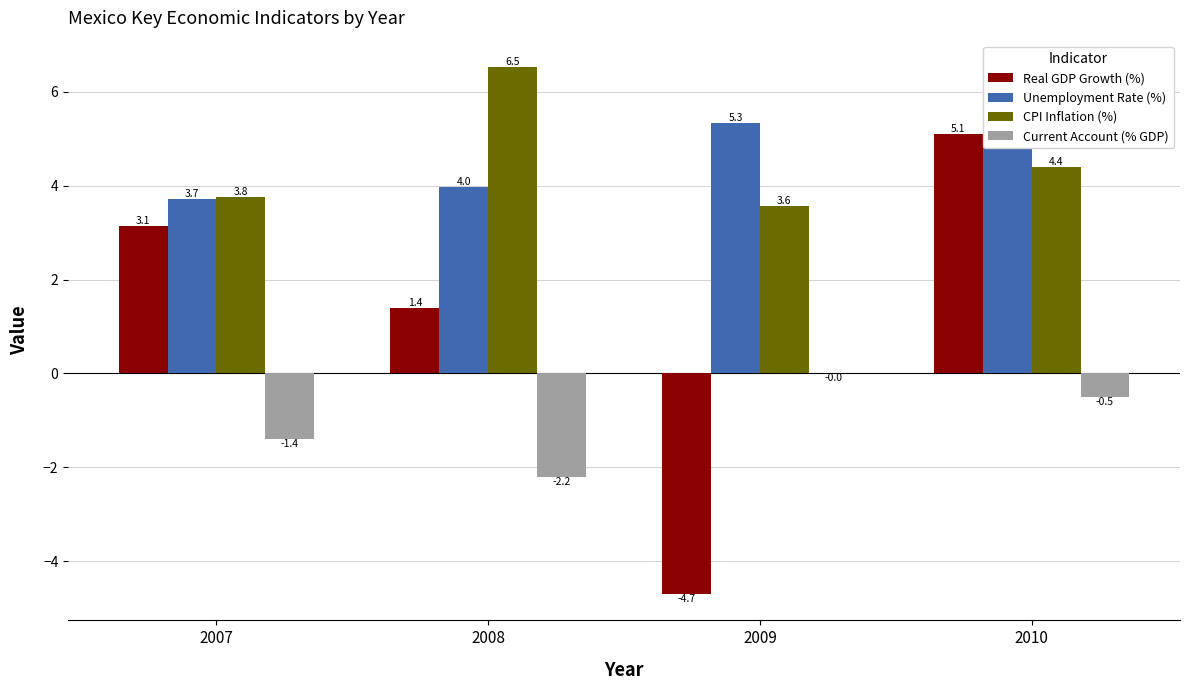

What is the sum of the Unemployment Rate (%) values at 2008 and 2010?

9.3